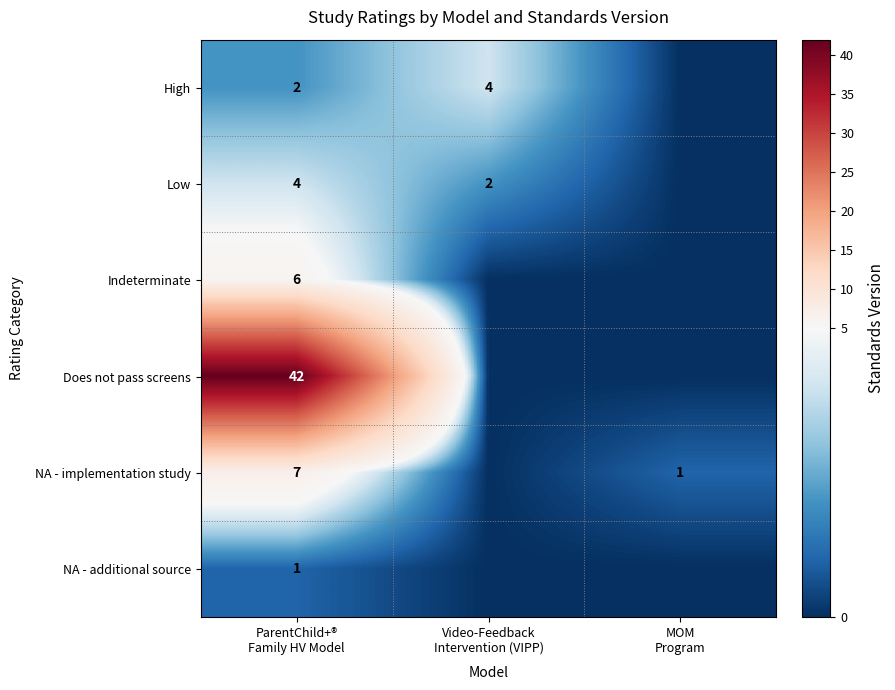

At how many categories does at least one series exceed 39?

1